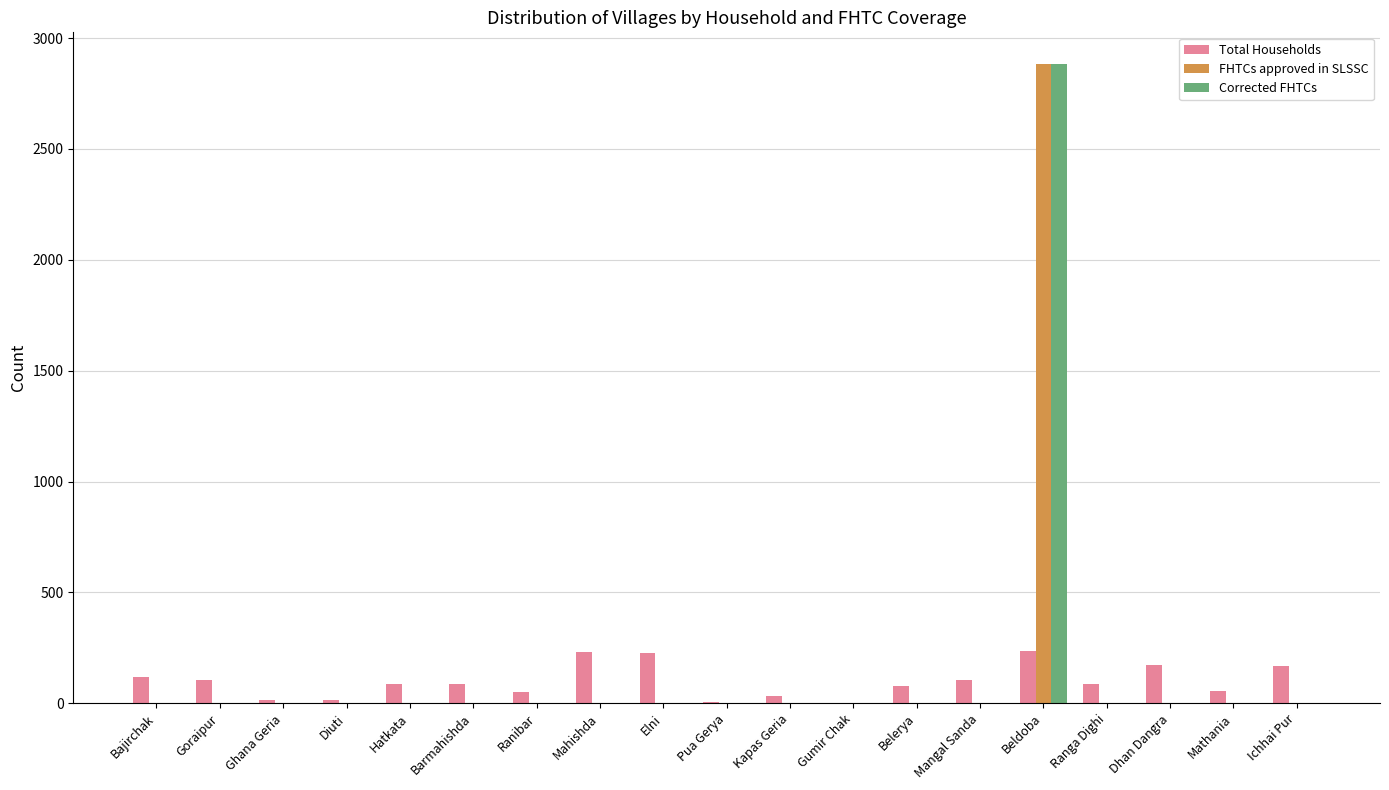

What is the sum of all Corrected FHTCs values?

2882